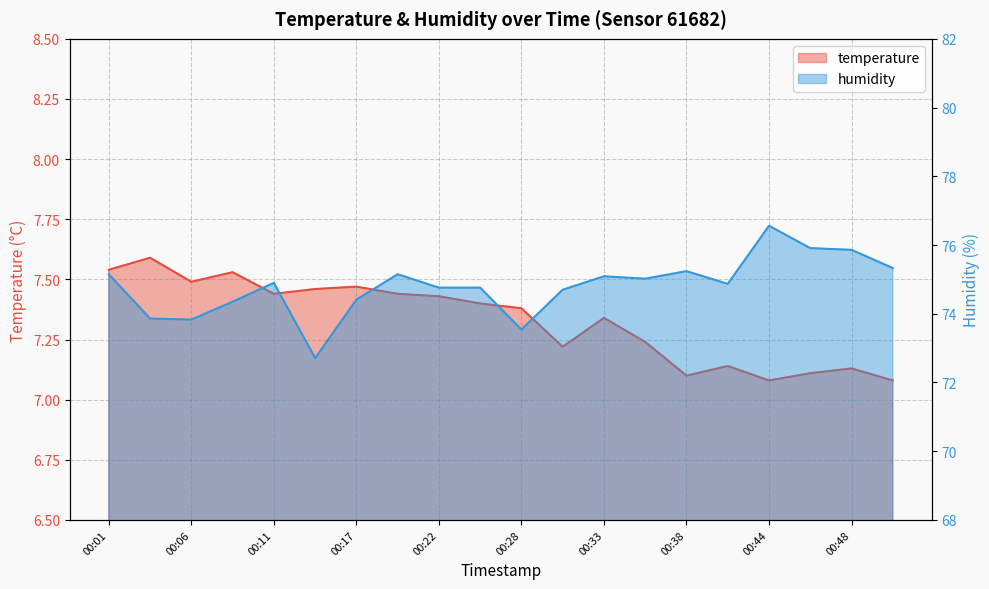

Where is humidity nearest to the value 74?

00:04